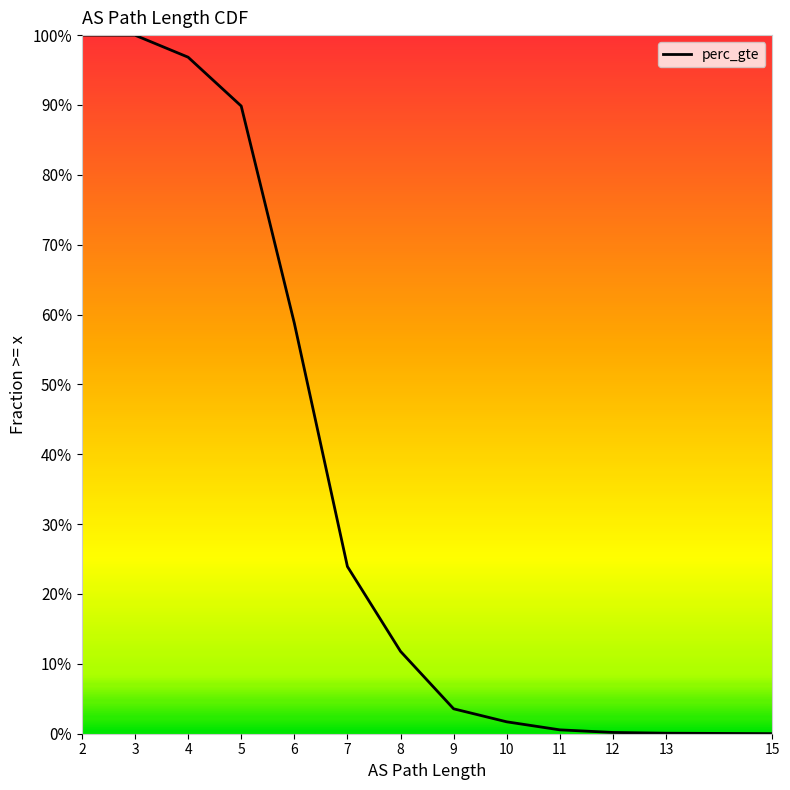

At which label does the data first exceed 11?

2